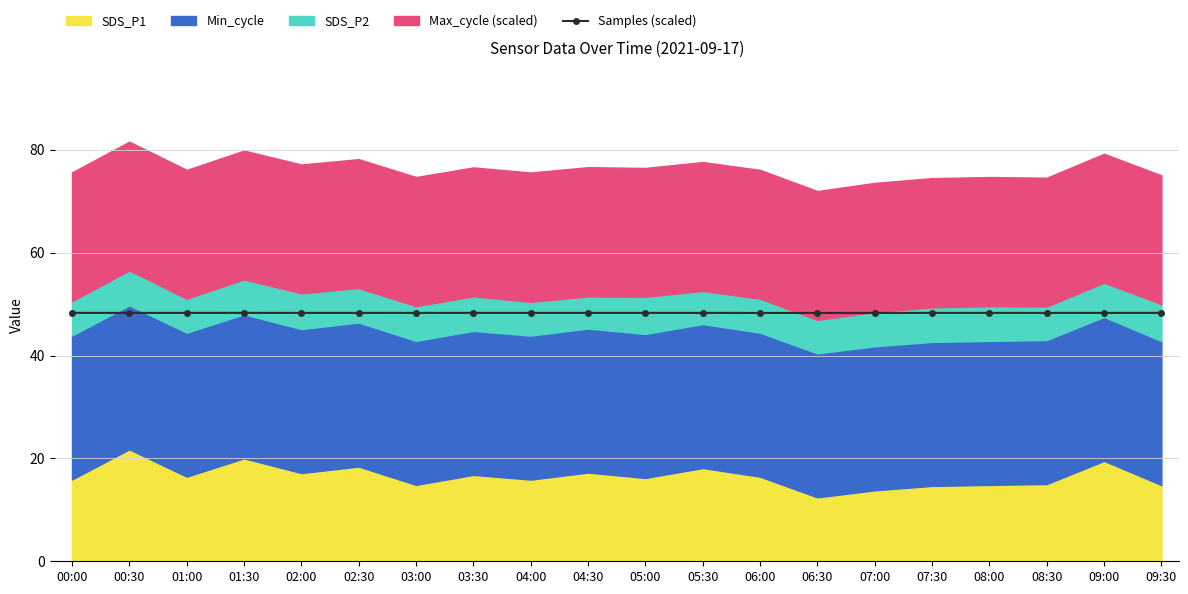

True or false: Samples (scaled) has more than 0 points higher than both neighbors.

True